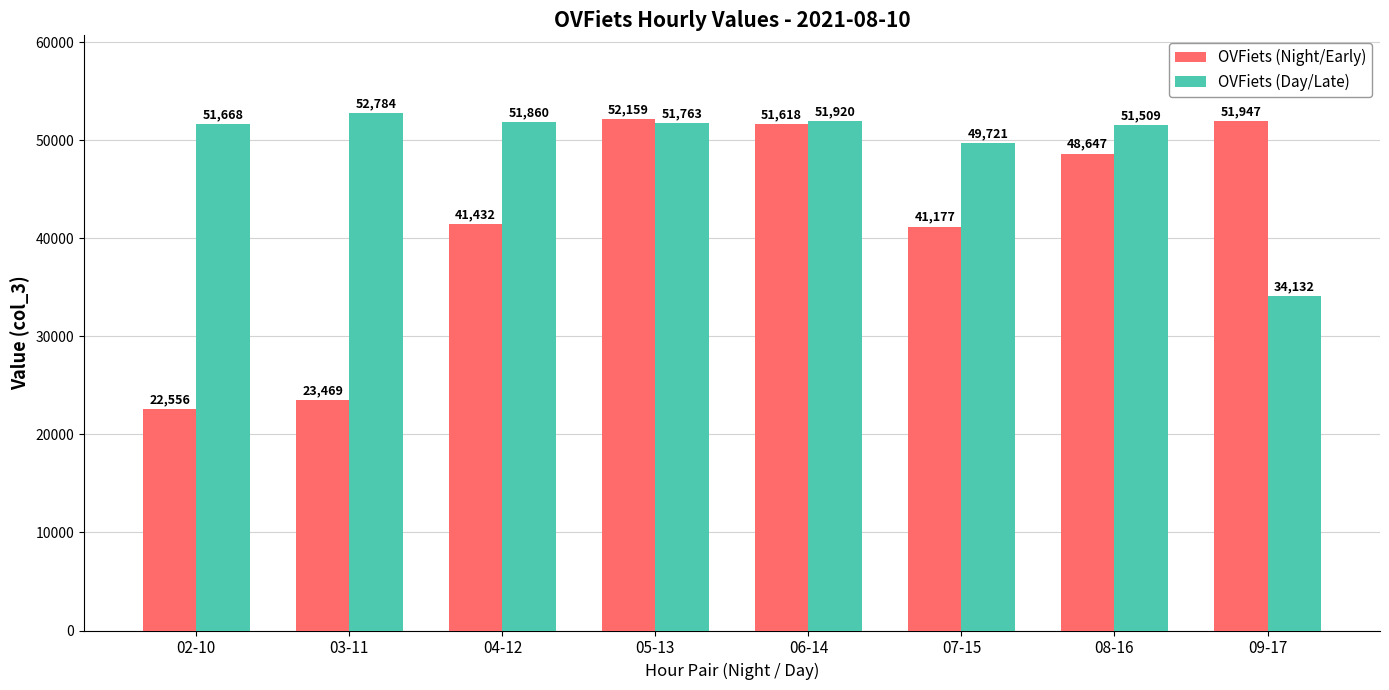

At which label does OVFiets (Night/Early) reach its minimum?

02-10